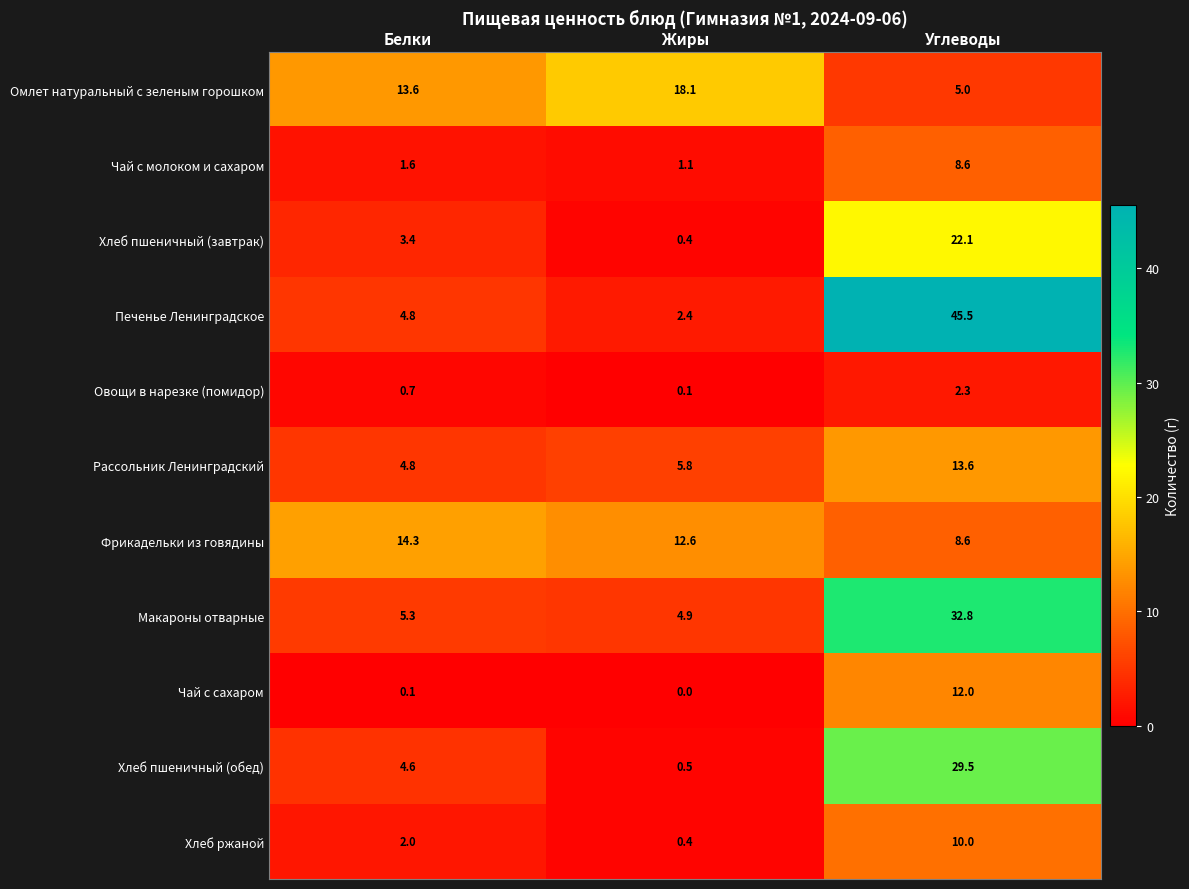

What is the greatest value displayed?

45.5